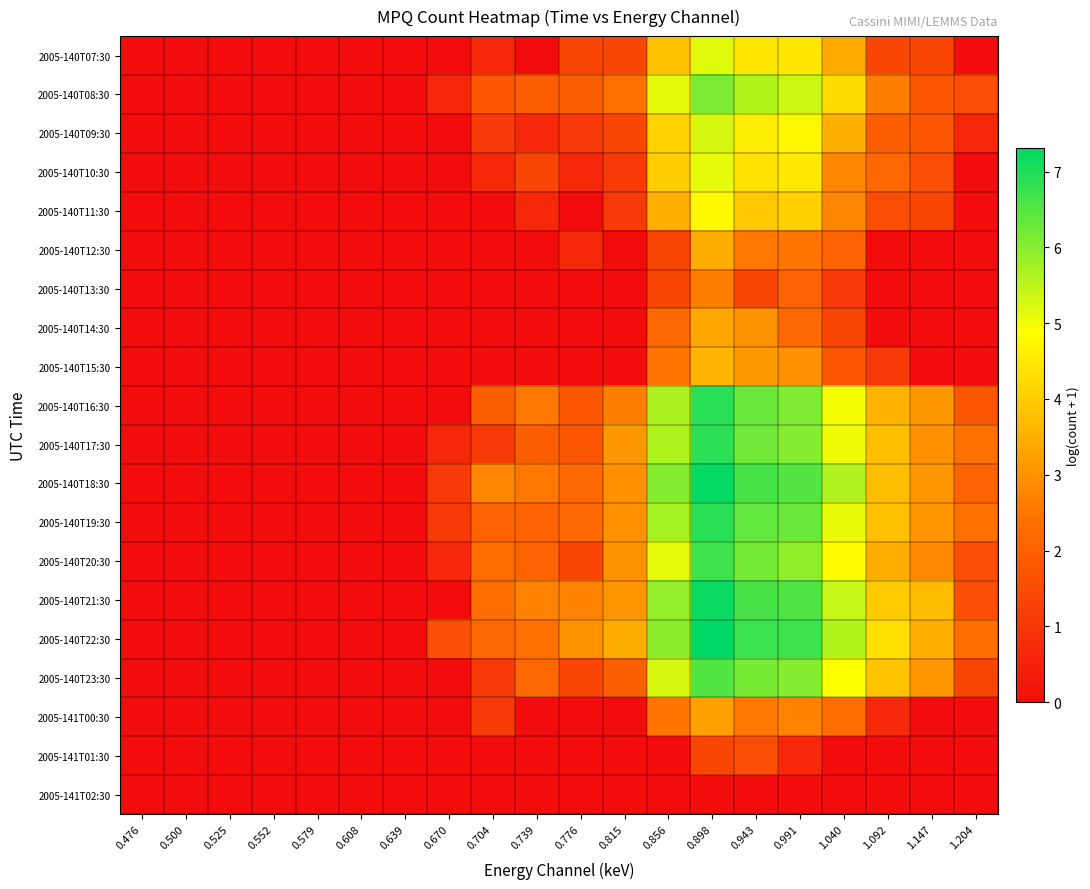

At which category is the sum across all series the highest?

0.898